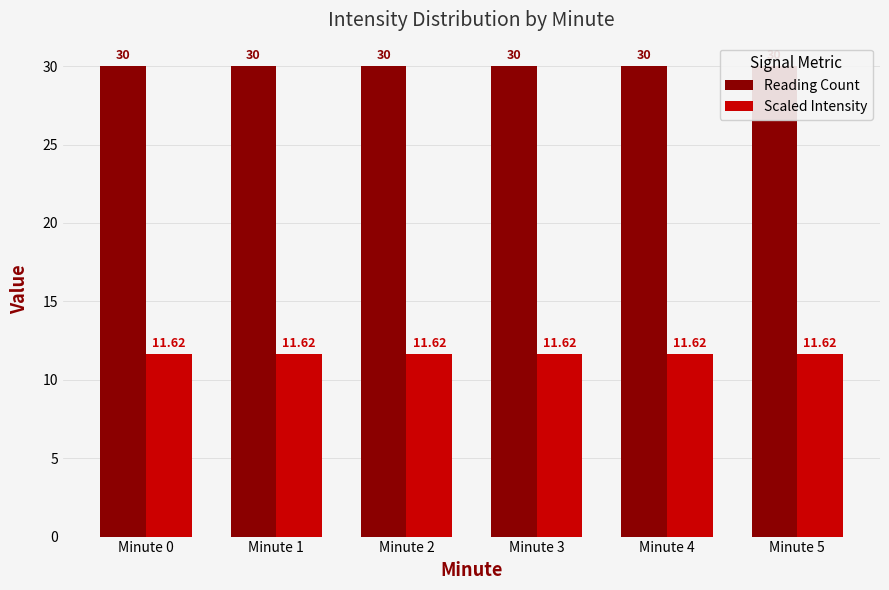

What is the minimum value for Scaled Intensity?

11.6